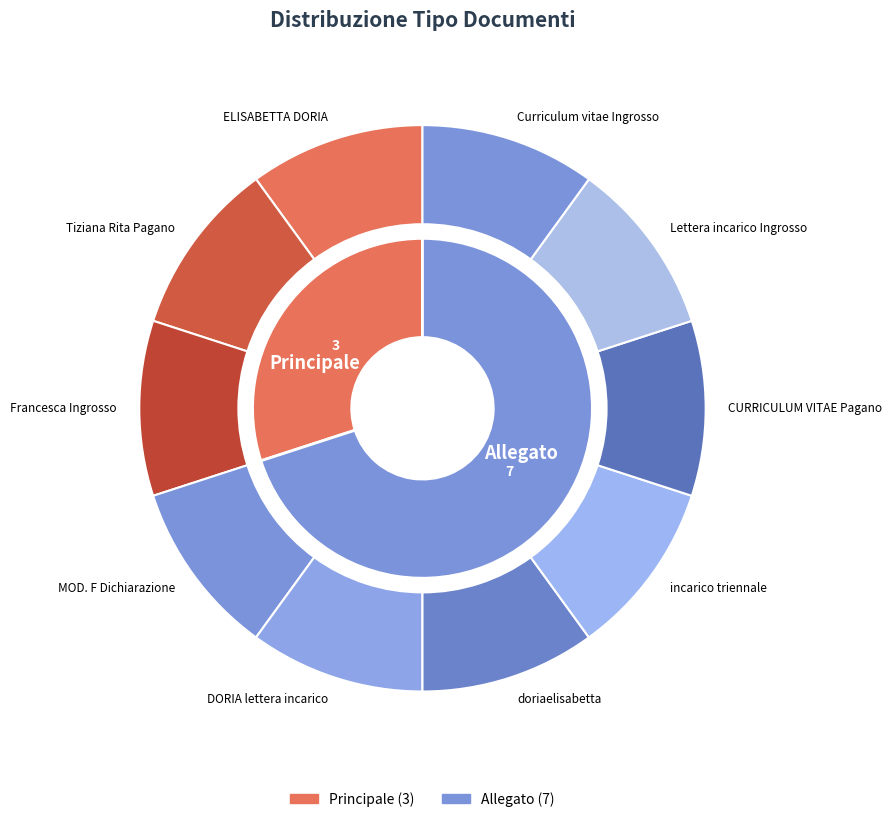

Combined, what portion of the pie is Allegato and Principale?

100.0%